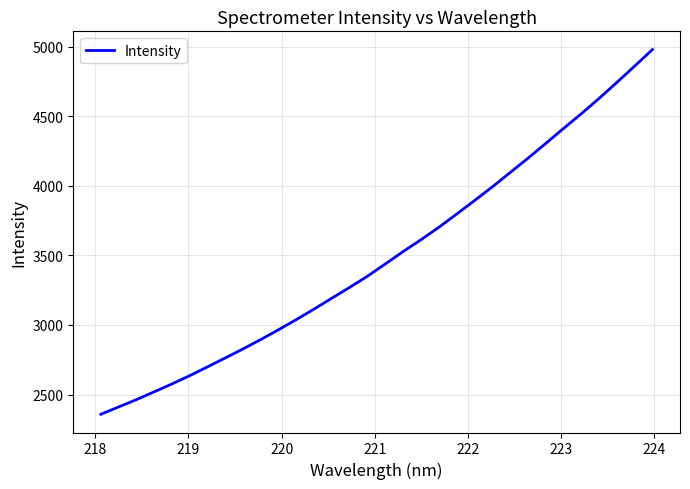

What is the greatest value displayed?

4978.4